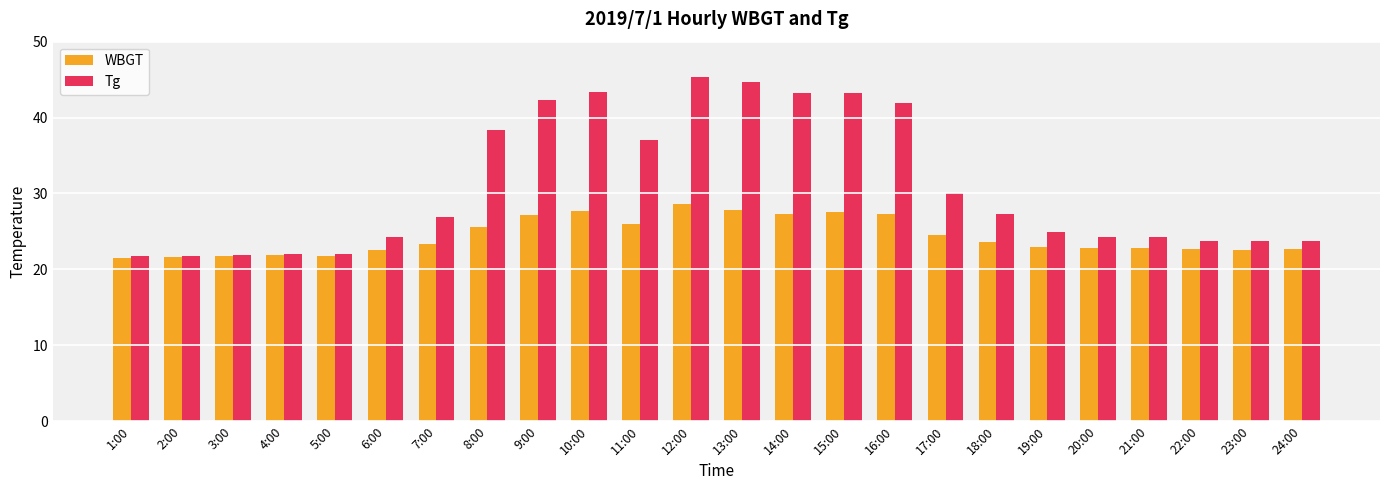

What are all the series names shown in the legend?

WBGT, Tg